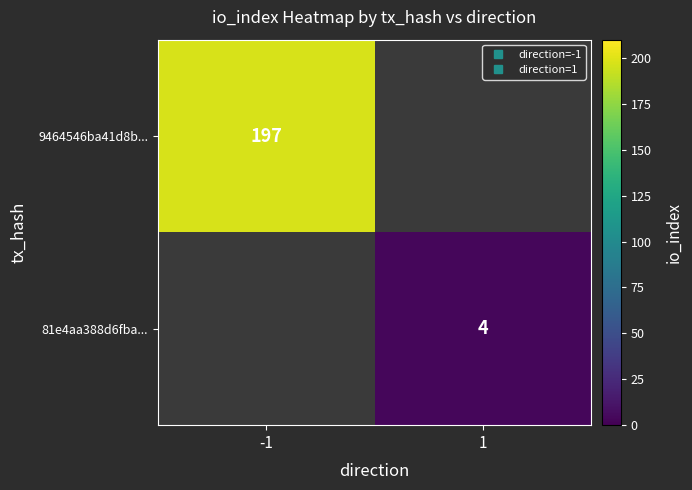

At how many categories does at least one series exceed 106?

1